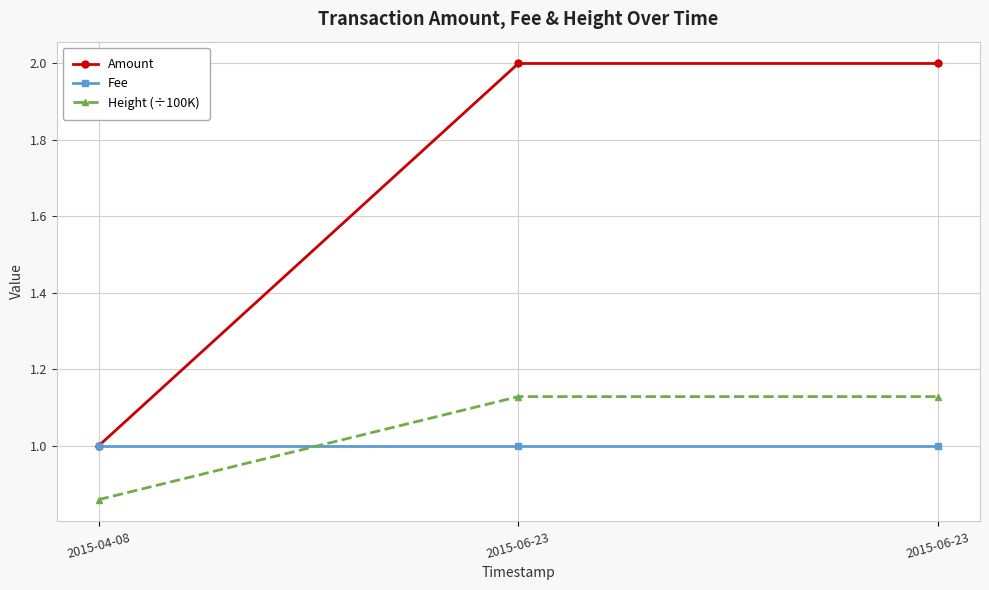

The Fee series shows 0.6 at 2015-04-08. True or false?

False